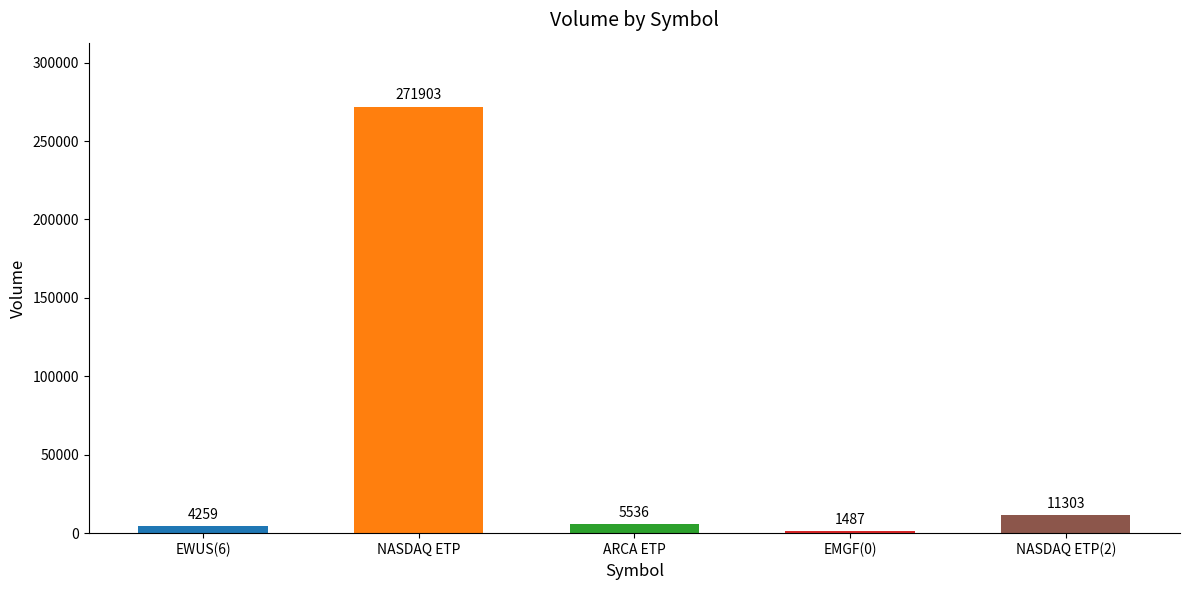

How many values are below 5536?

2